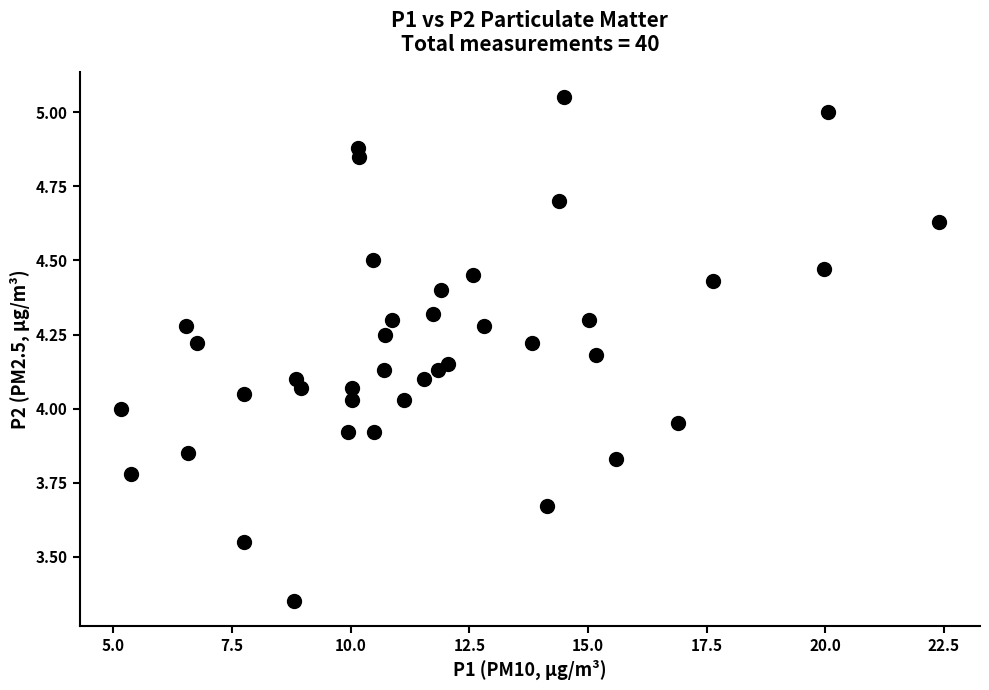

What is the range of Y values (max minus min)?

1.7